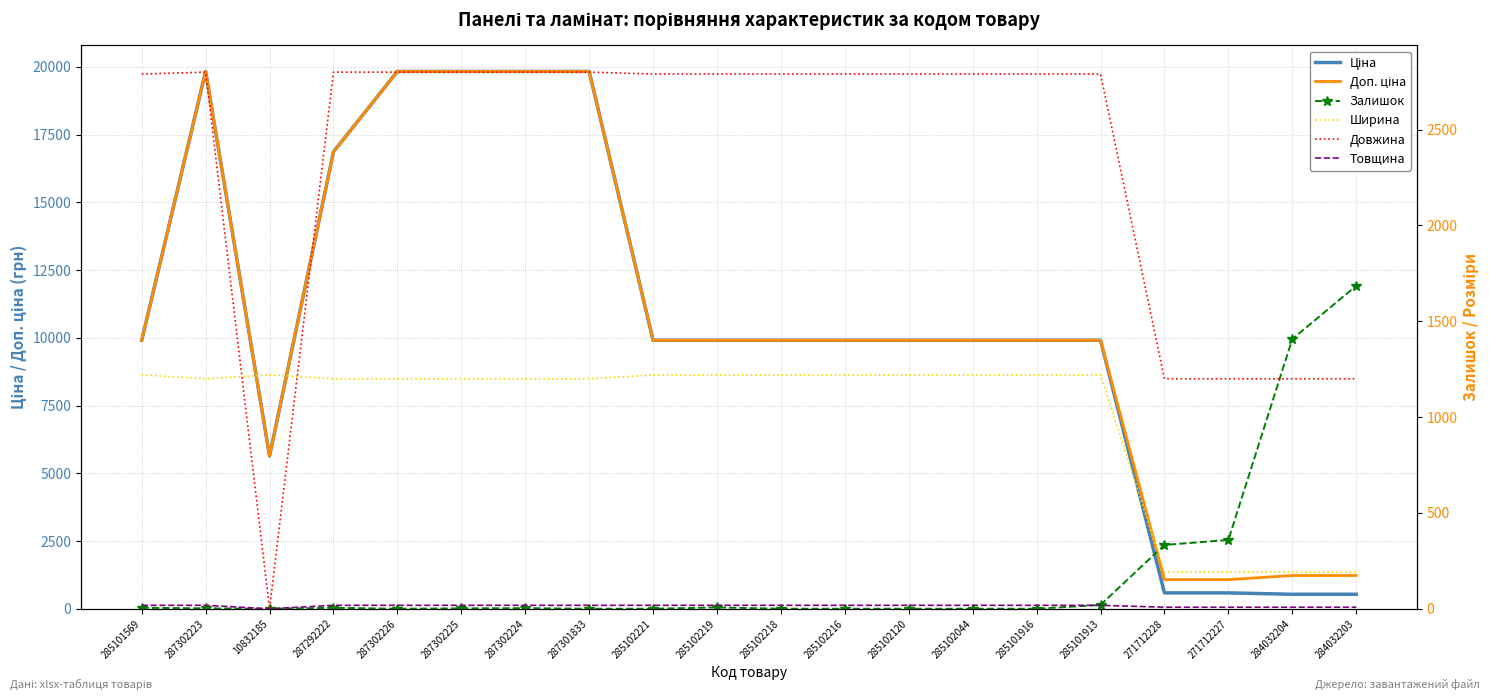

Between 287302225 and 271712227, which is larger?

287302225